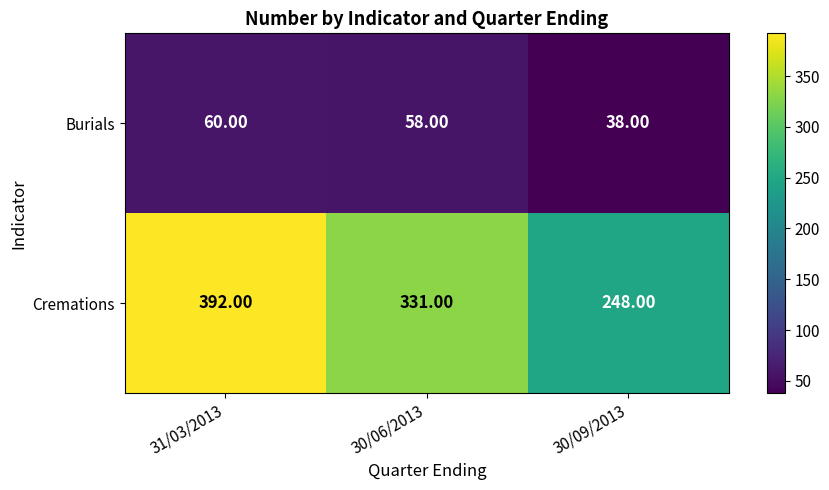

What is the greatest value displayed?

392